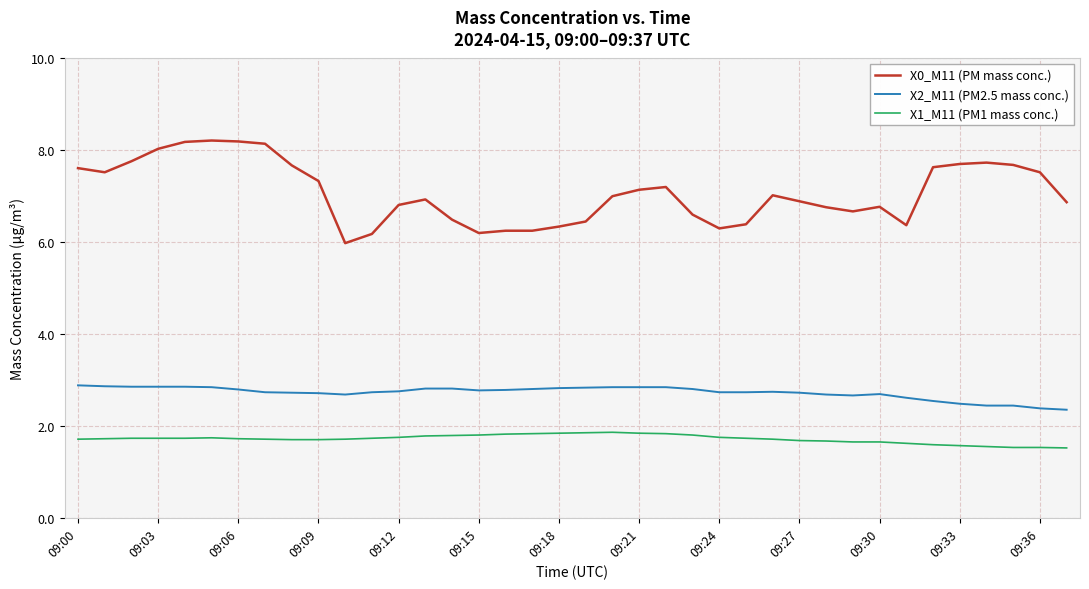

True or false: X2_M11 (PM2.5 mass conc.) and X1_M11 (PM1 mass conc.) intersect in this chart.

False